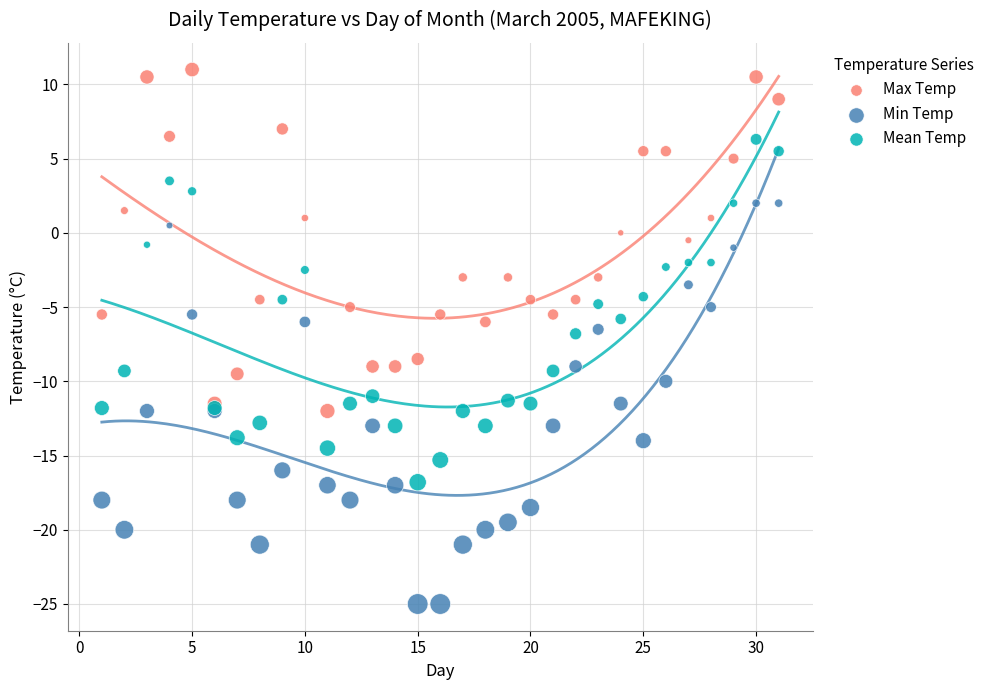

Which series contains the lowest Y value?

Min Temp